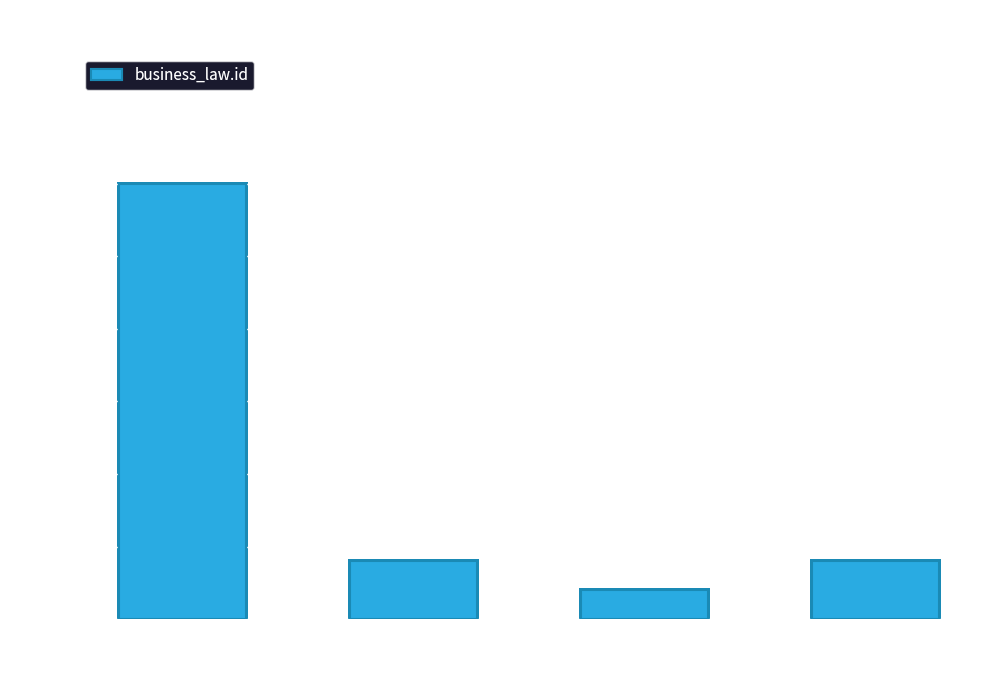

What is the change in value from 1 to 3?

-13